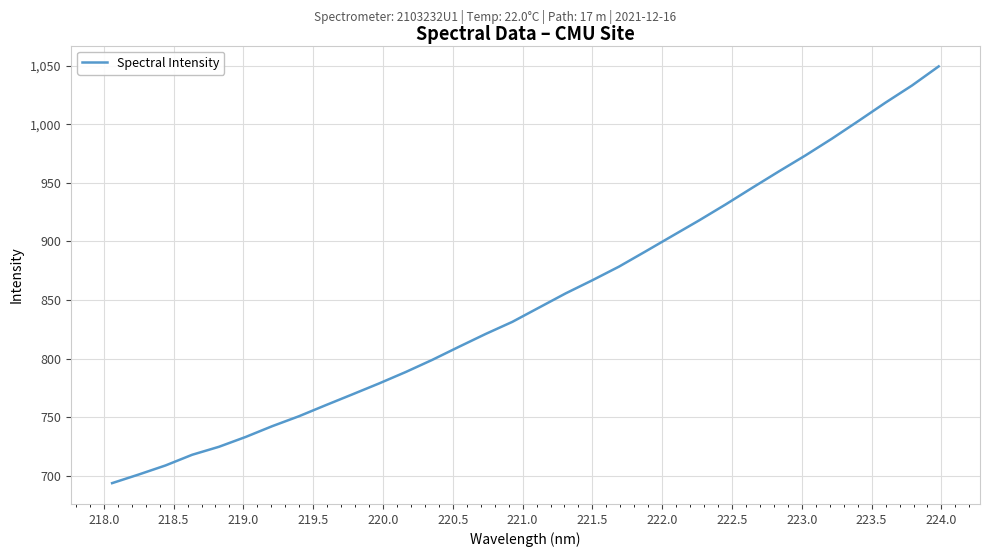

What is the difference between the second highest and second lowest values?

331.9